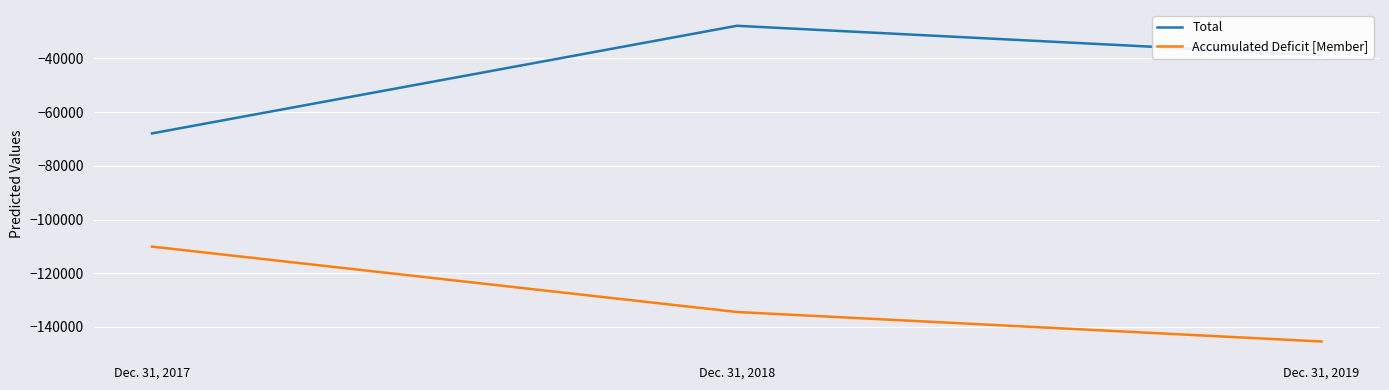

List the series in order of their peak value, lowest first.

Accumulated Deficit [Member], Total